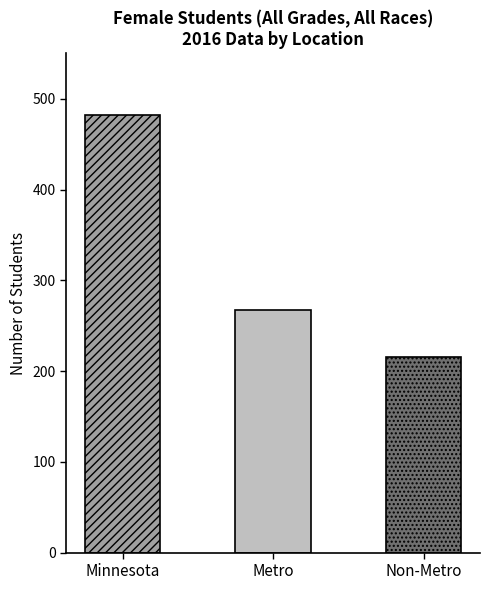

How many data points are less than 267?

1